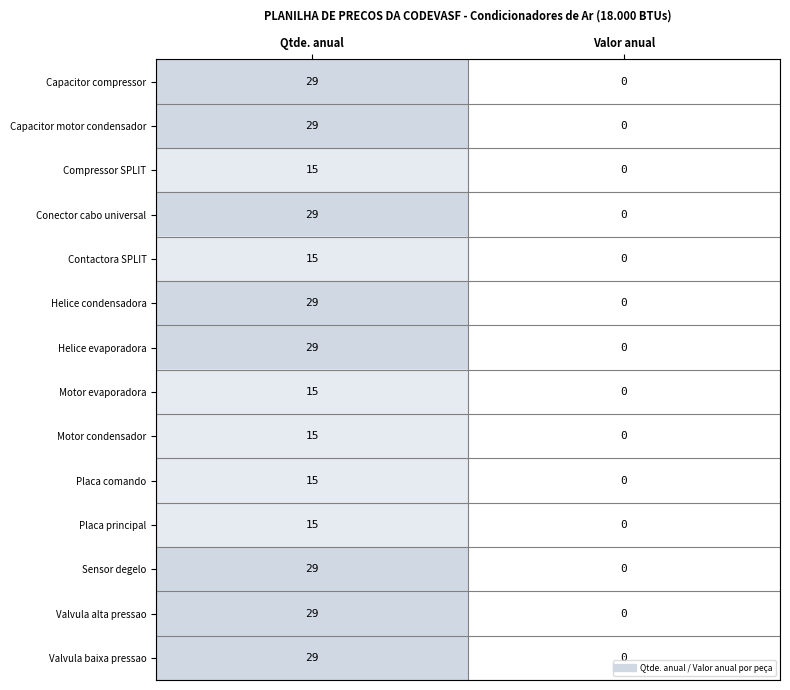

What is the spread (max minus min) of values at Qtde. anual?

14